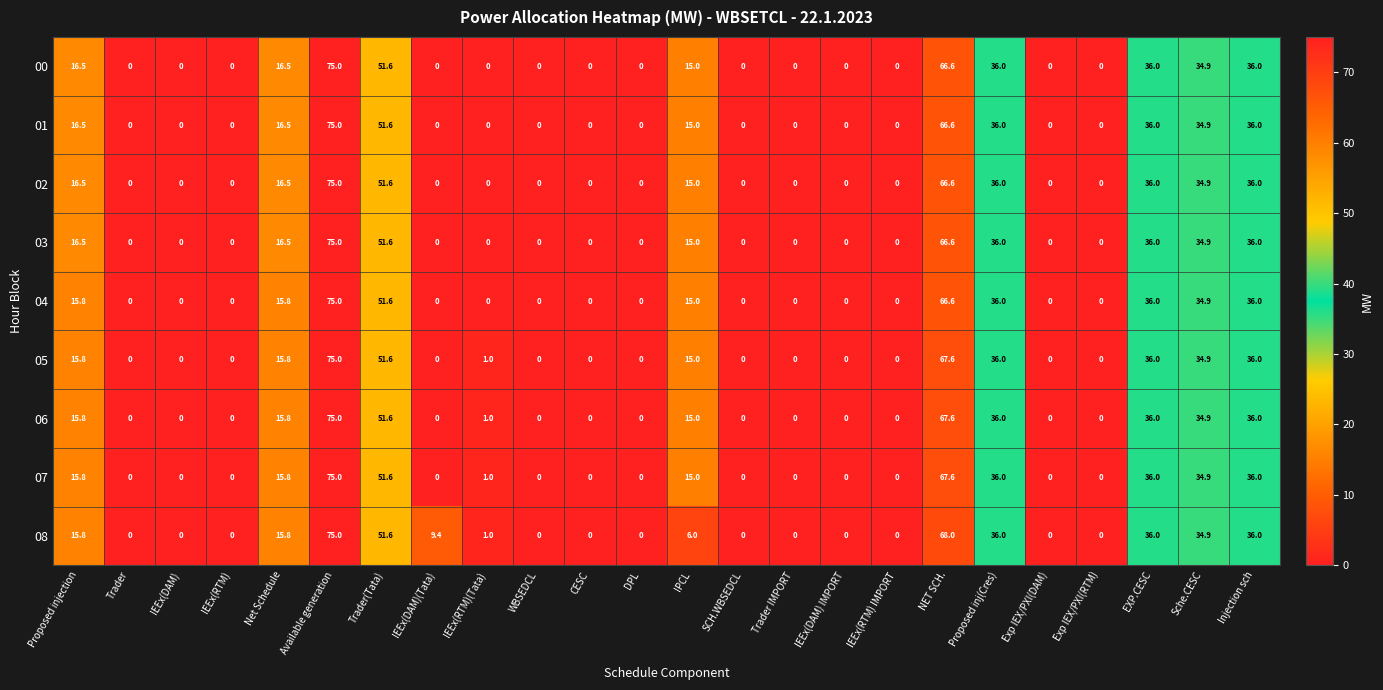

What is the spread (max minus min) of values at IEEx(RTM)(Tata)?

1.0